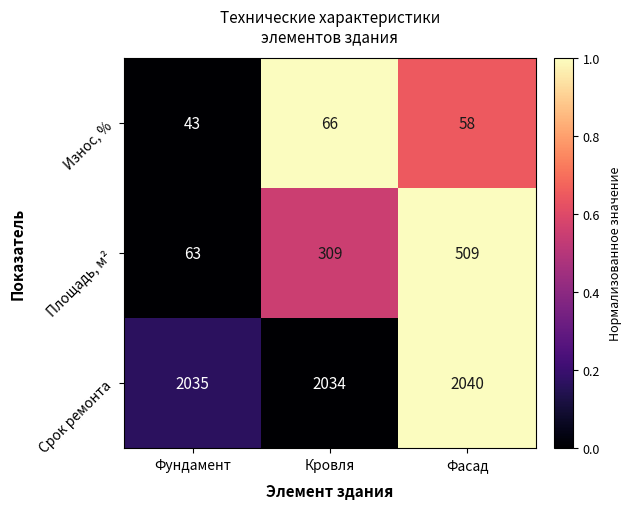

At Фасад, list the series in order from smallest to largest.

Износ, %, Площадь, м², Срок ремонта